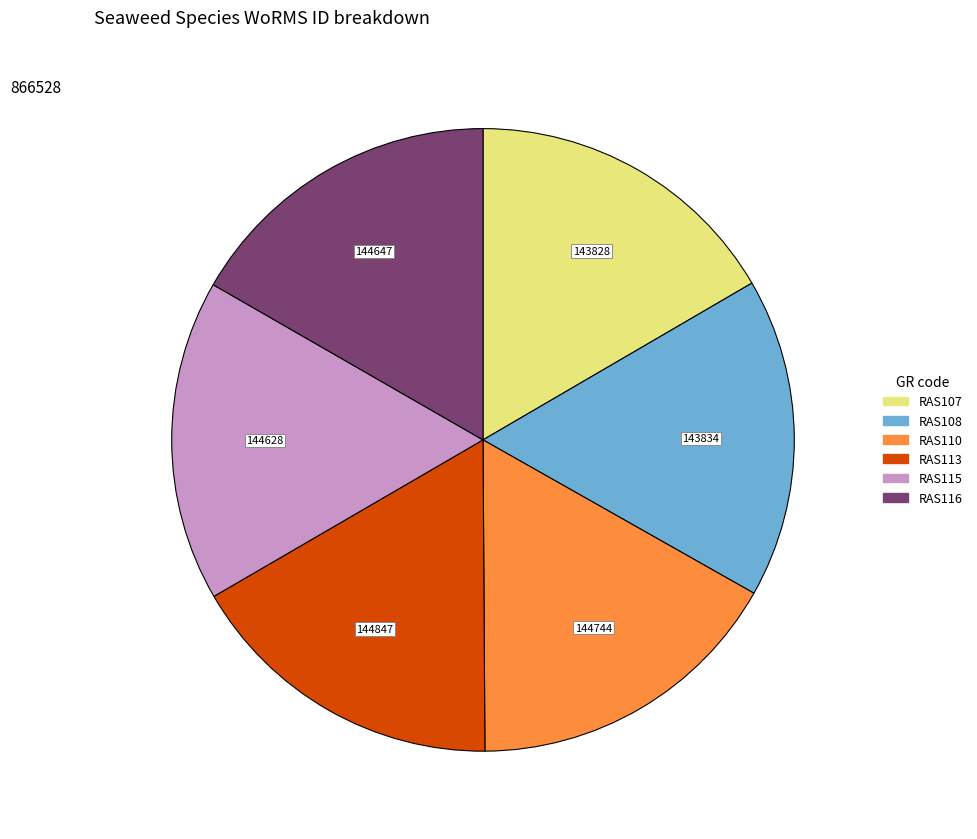

The RAS110 slice represents 8% of the pie. True or false?

False